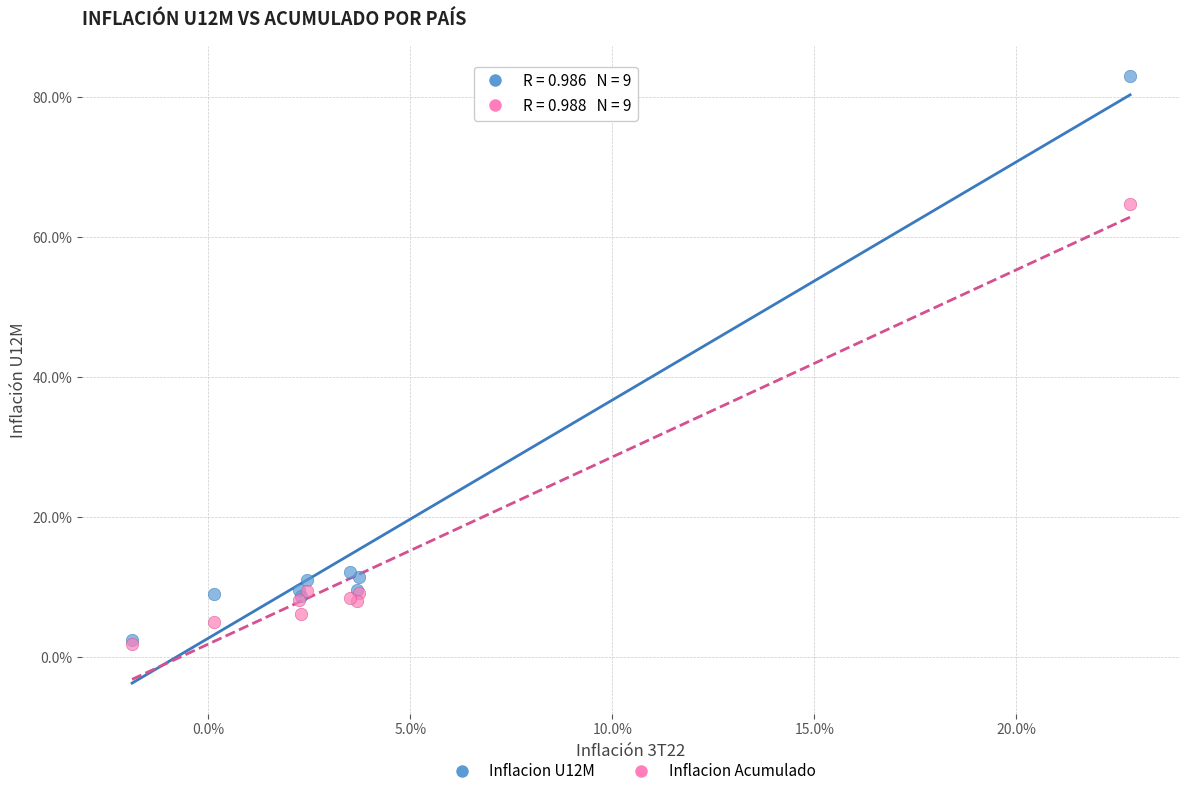

What are all the series names shown in the legend?

Inflacion U12M, Inflacion Acumulado